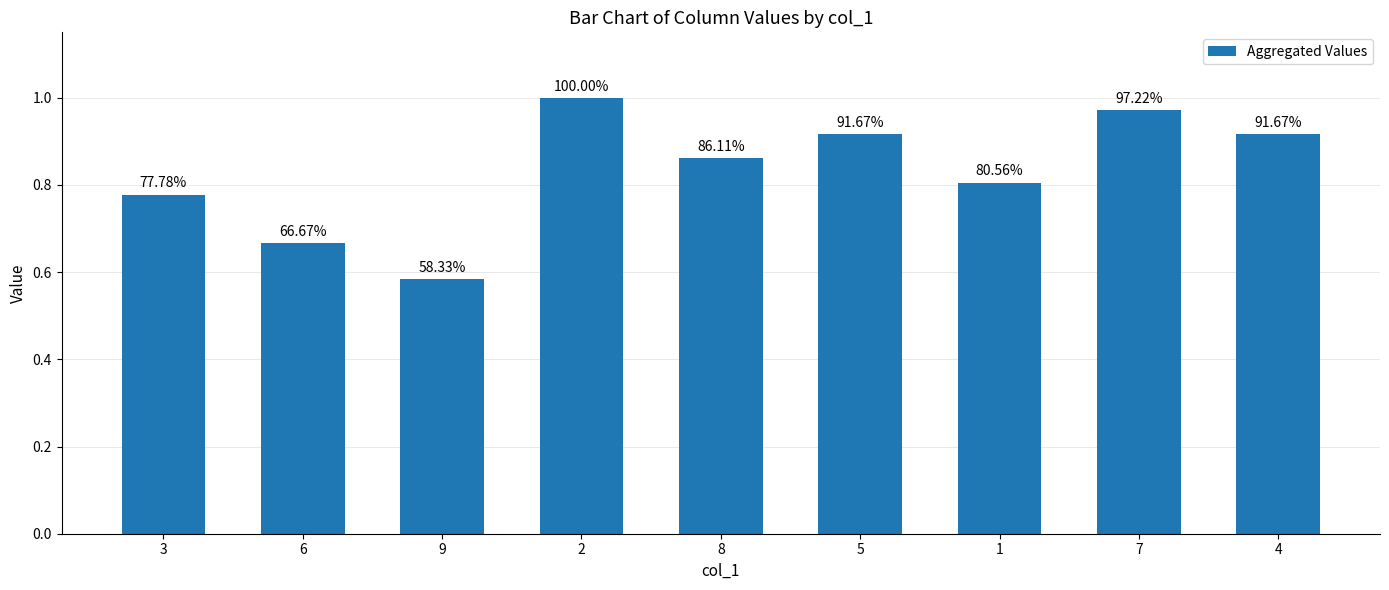

What is the difference between the values at 3 and 8?

0.1